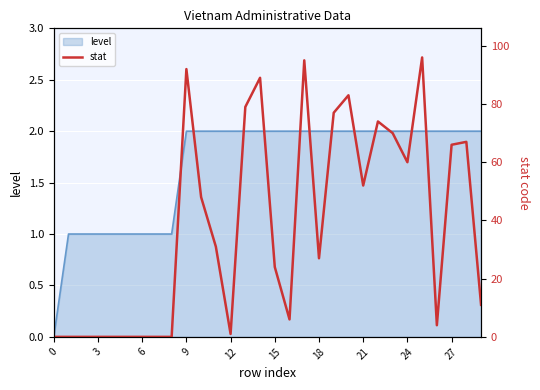

What is the difference between the maximum and minimum values?

96